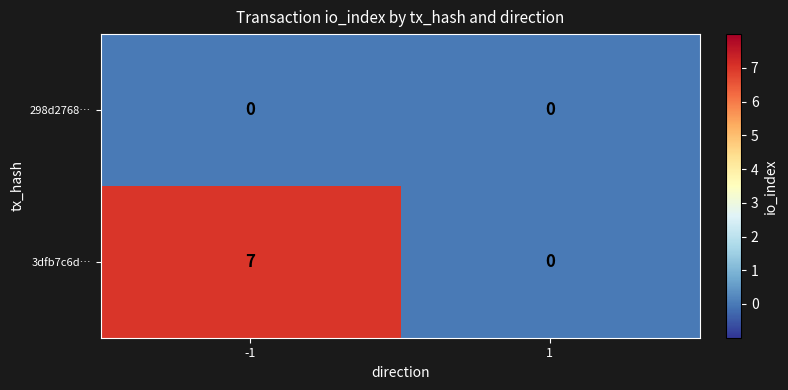

List the series in order of their overall mean, lowest first.

298d2768…, 3dfb7c6d…